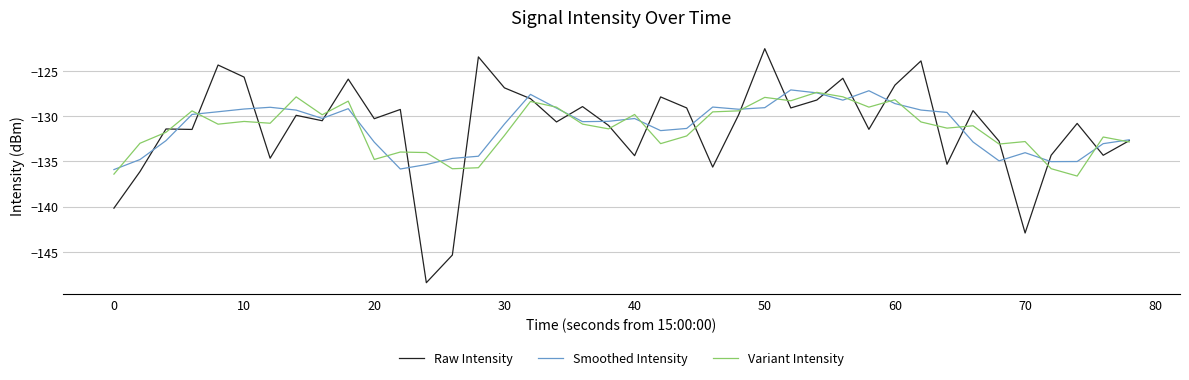

What is the minimum value for Smoothed Intensity?

-135.9